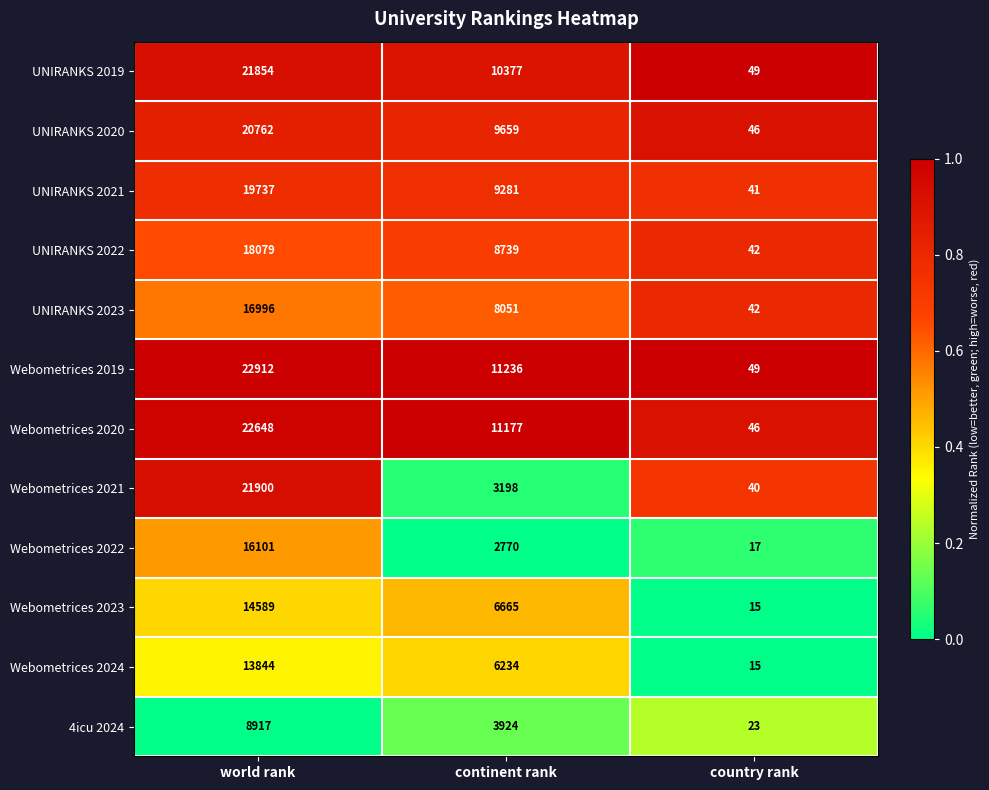

List the labels in order of UNIRANKS 2020 value, smallest first.

country rank, continent rank, world rank